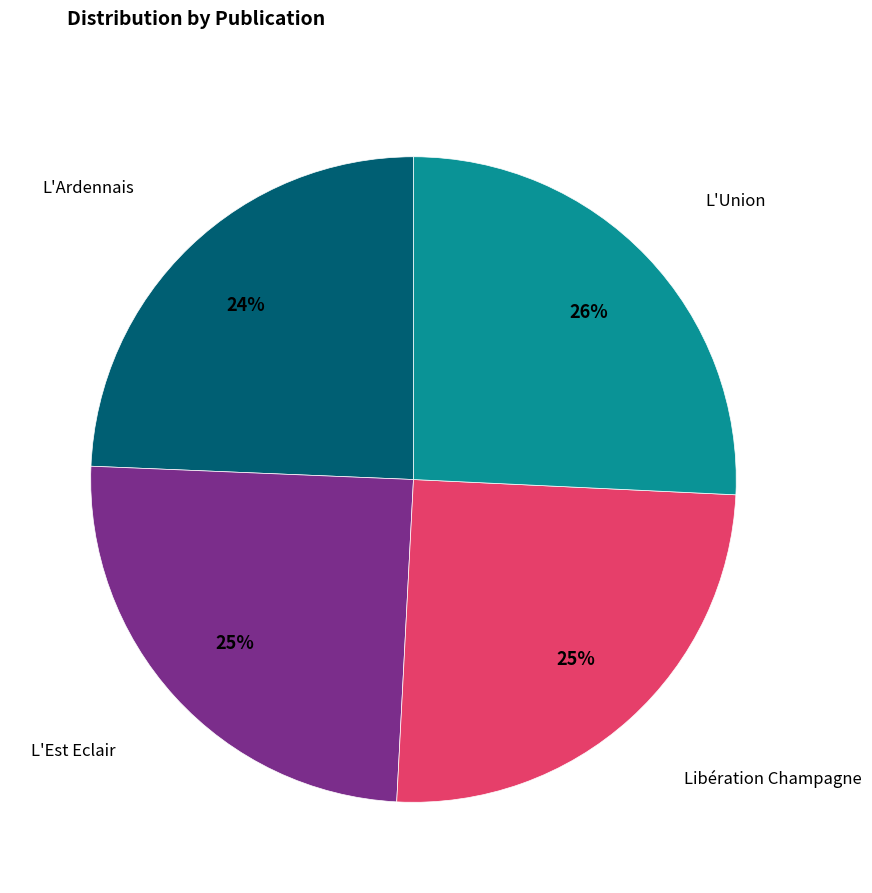

How many segments does this pie chart have?

4